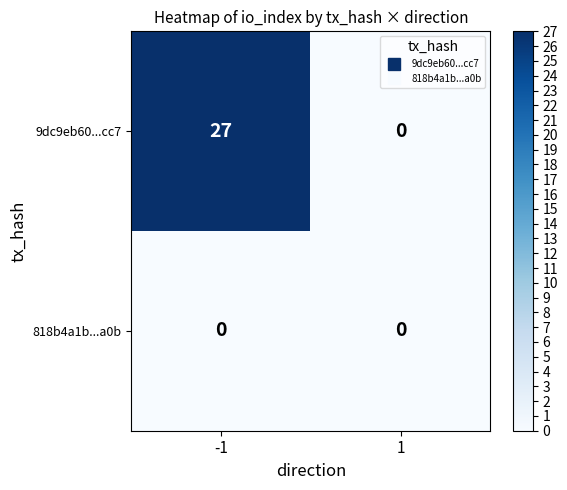

Reading right to left, list all the values displayed in this chart.

9dc9eb60...cc7: 0	27
818b4a1b...a0b: 0	0